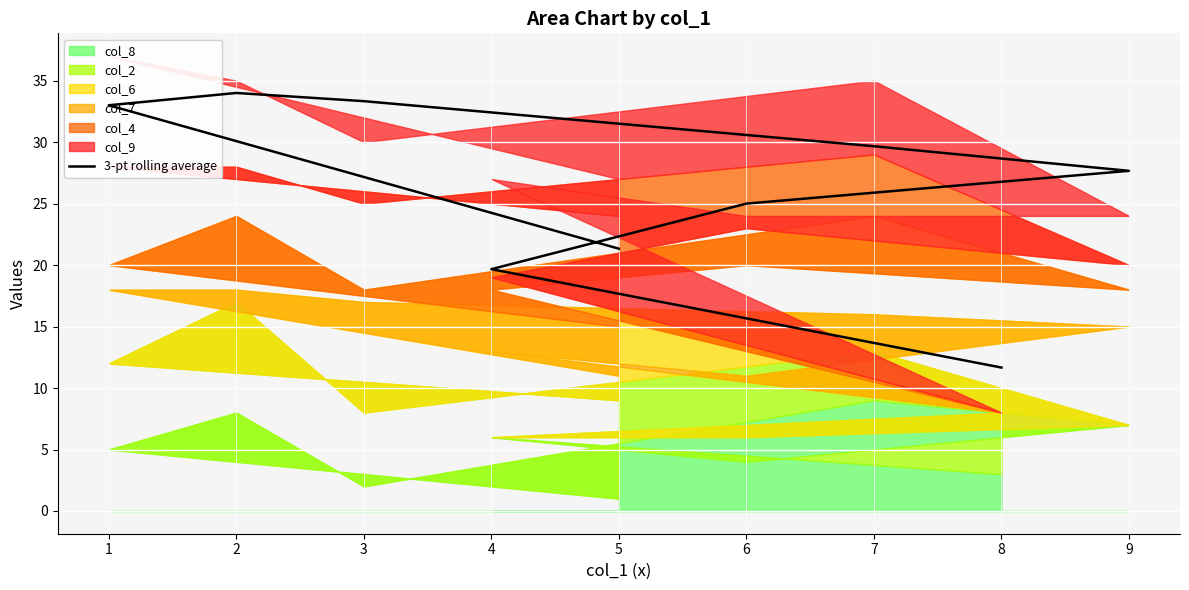

What is the change in value from 4 to 1?

+13.3